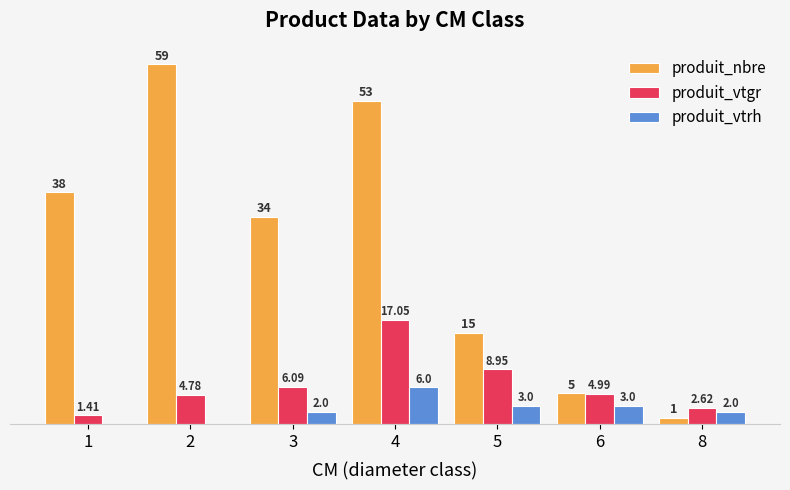

Which series changed the most between 3 and 6?

produit_nbre